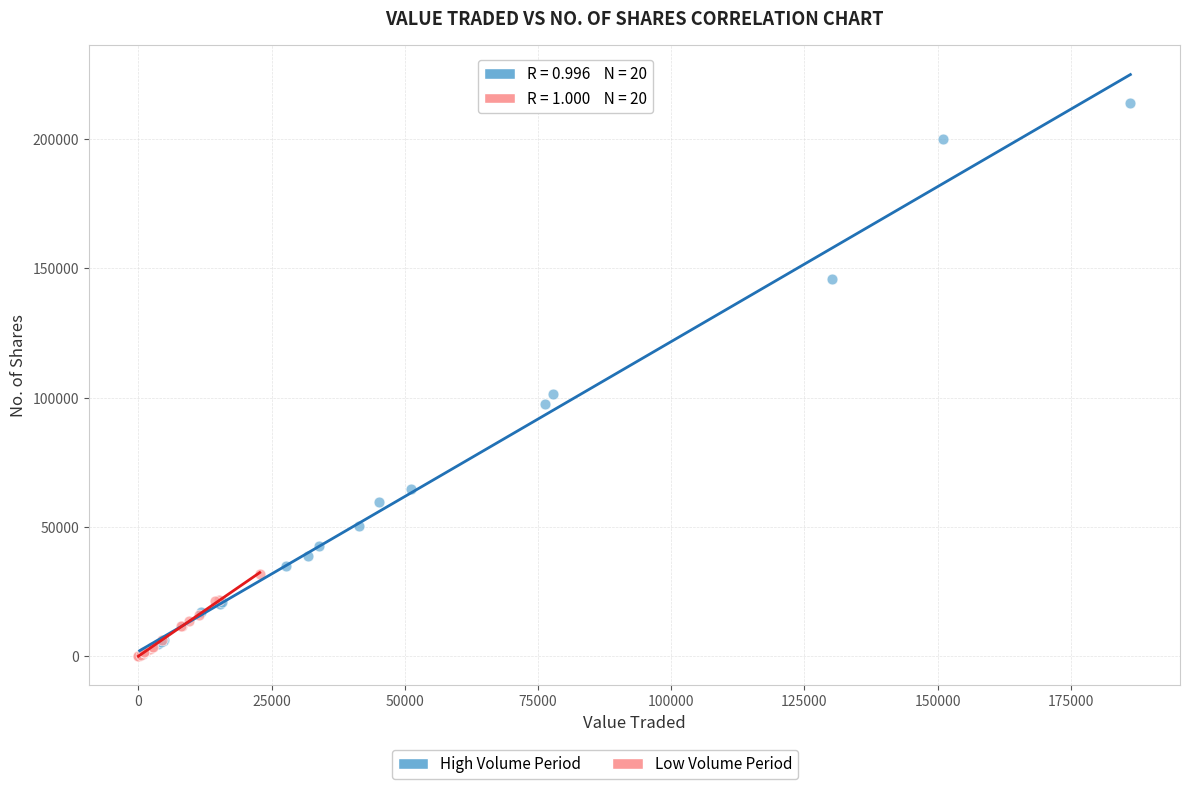

Which series contains the highest Y value?

High Volume Period